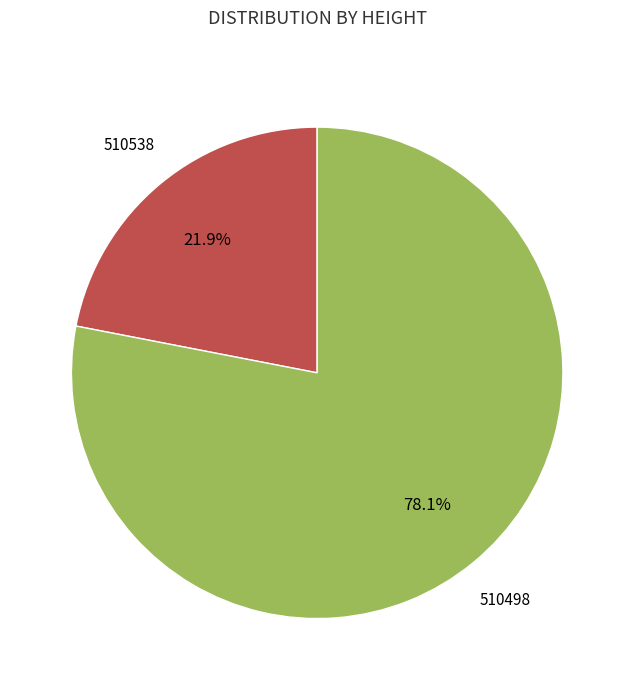

To the nearest percent, what is the difference between the 510498 and 510538 slice percentages?

56%